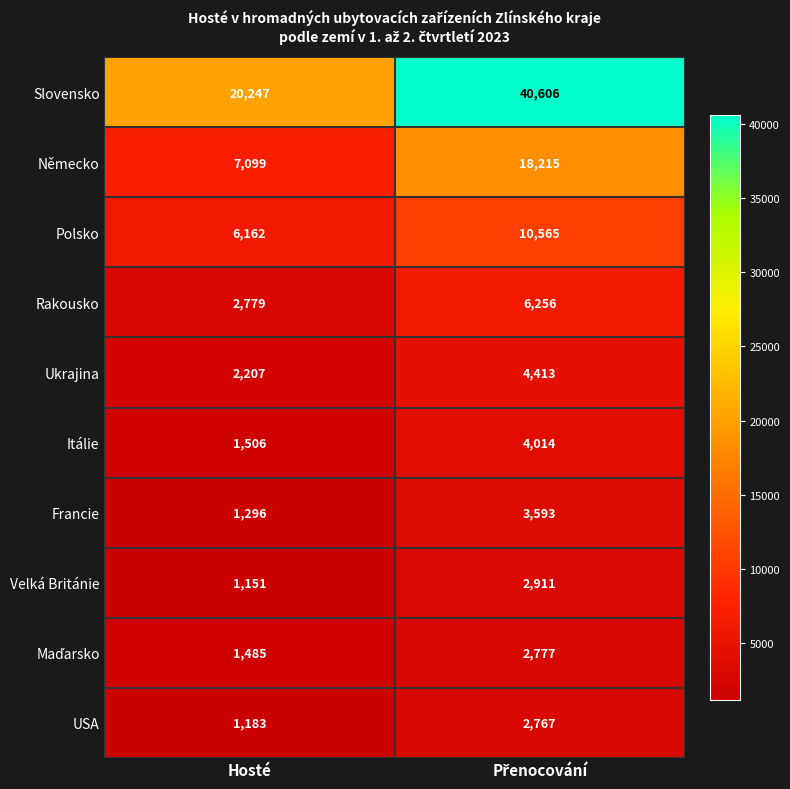

The USA series shows 555 at Hosté. True or false?

False